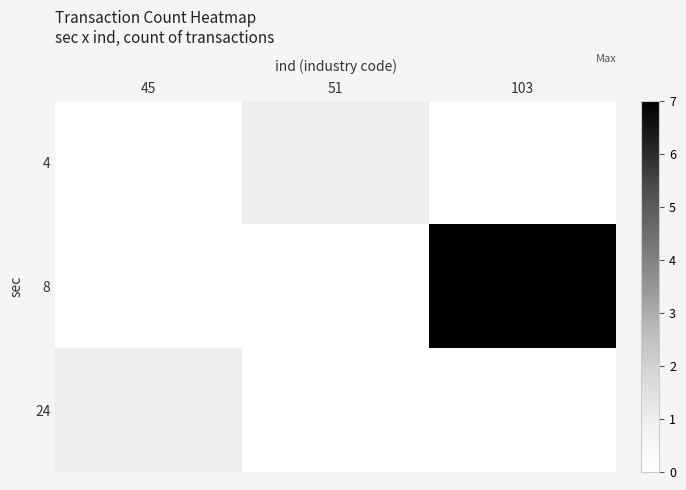

What is the greatest value displayed?

7